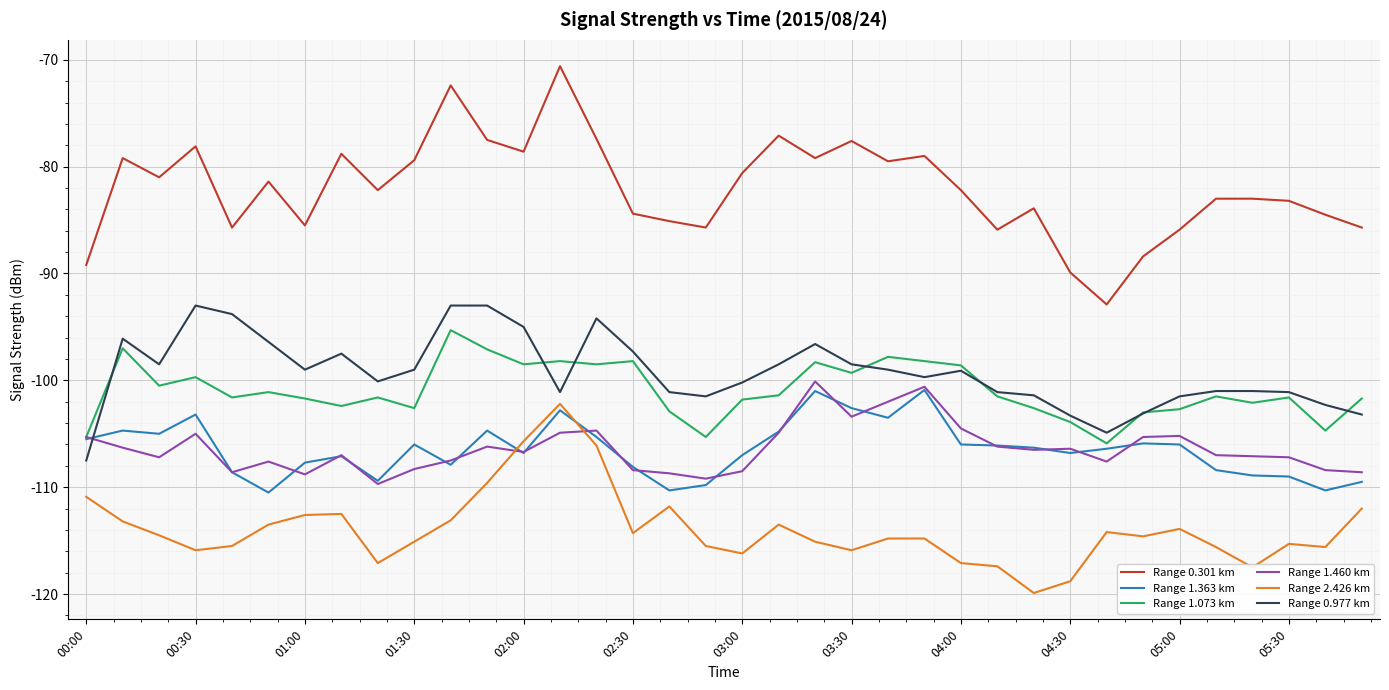

Which series has the widest spread of values?

Range 0.301 km